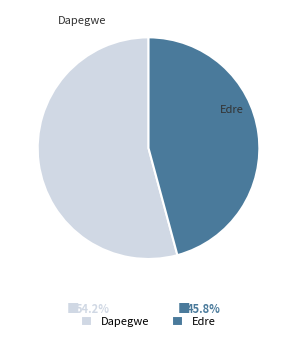

The Edre slice represents 46% of the pie. True or false?

True